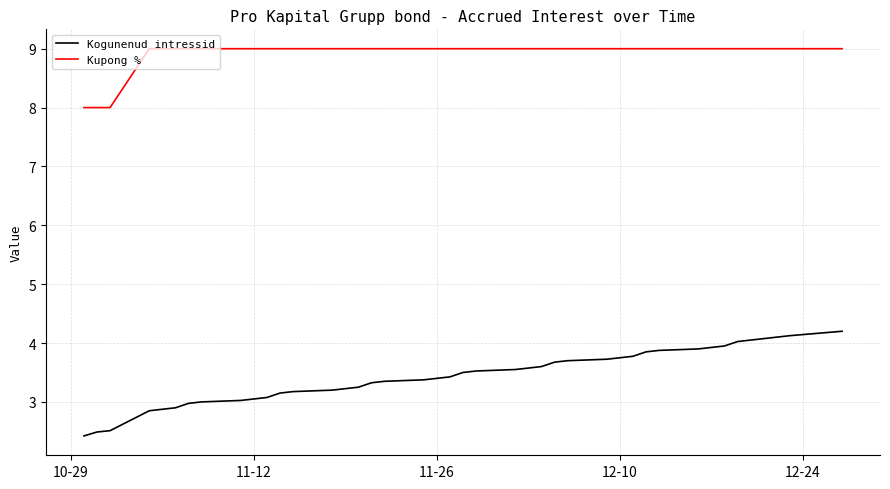

List the series in order of their peak value, lowest first.

Kogunenud intressid, Kupong %